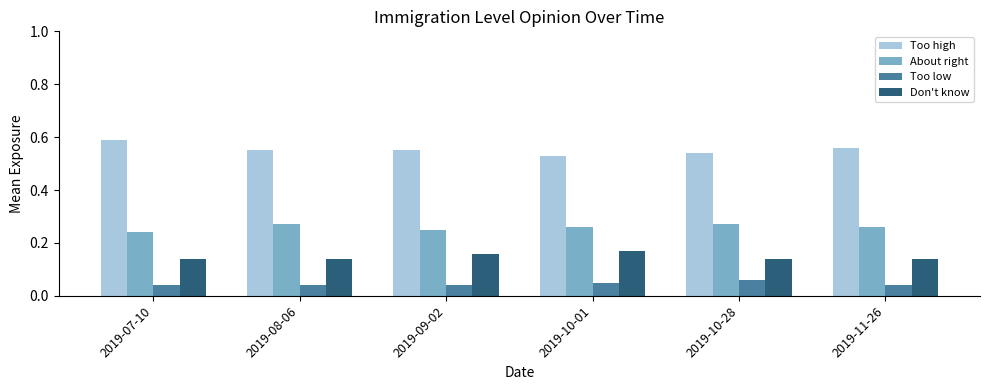

What is the sum of all About right values?

1.6